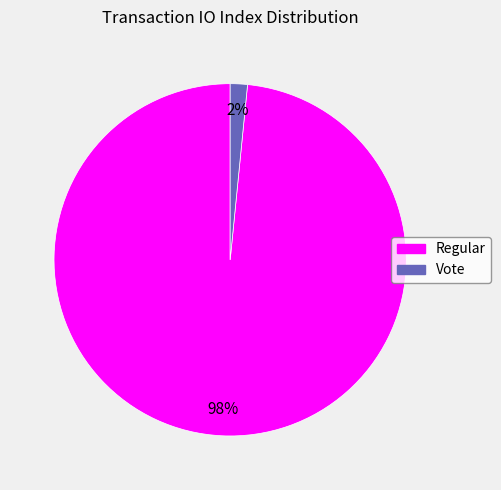

To the nearest percent, what is the average slice percentage?

50%